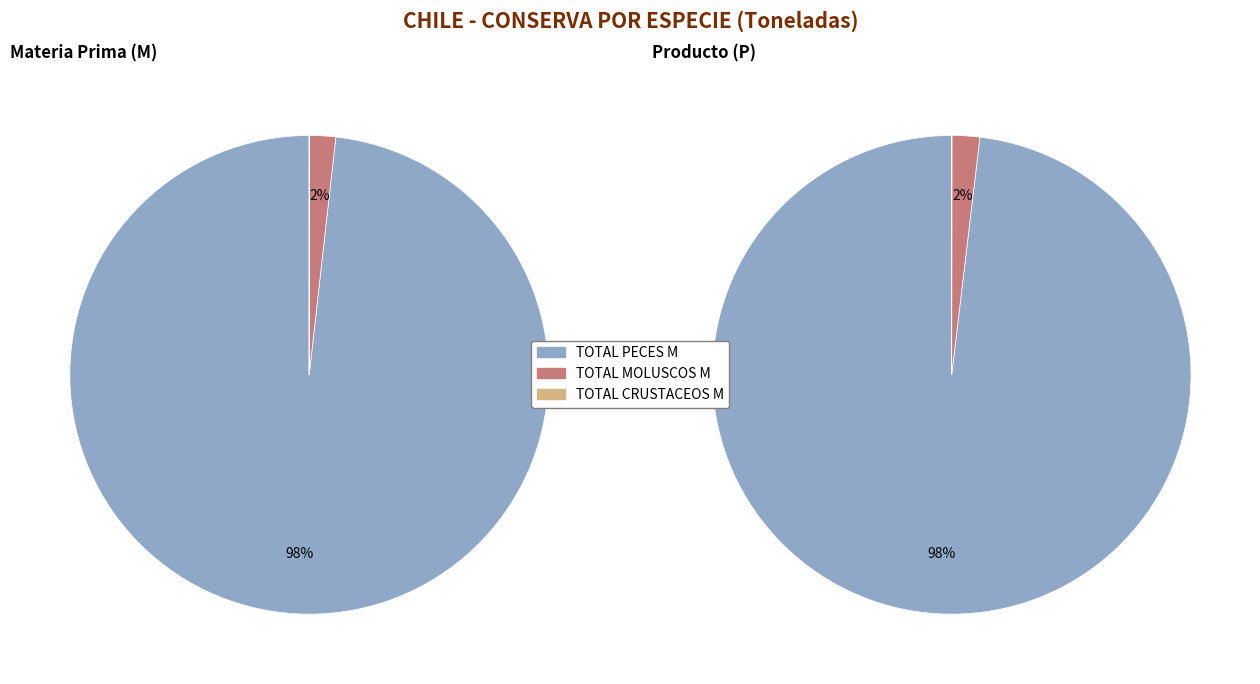

Which category has the biggest portion of the pie?

TOTAL PECES M